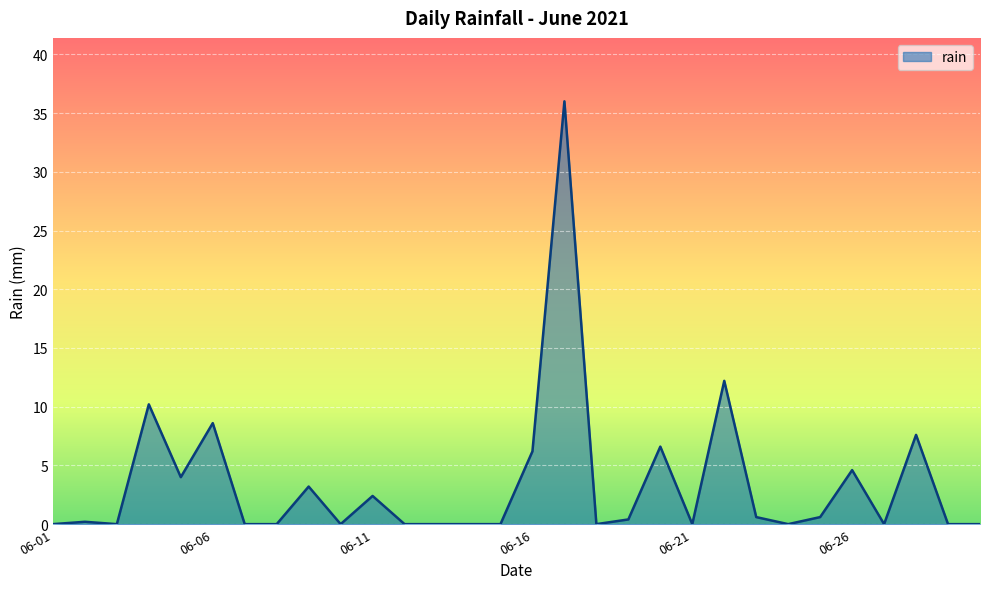

Does the chart have visible grid lines?

Yes